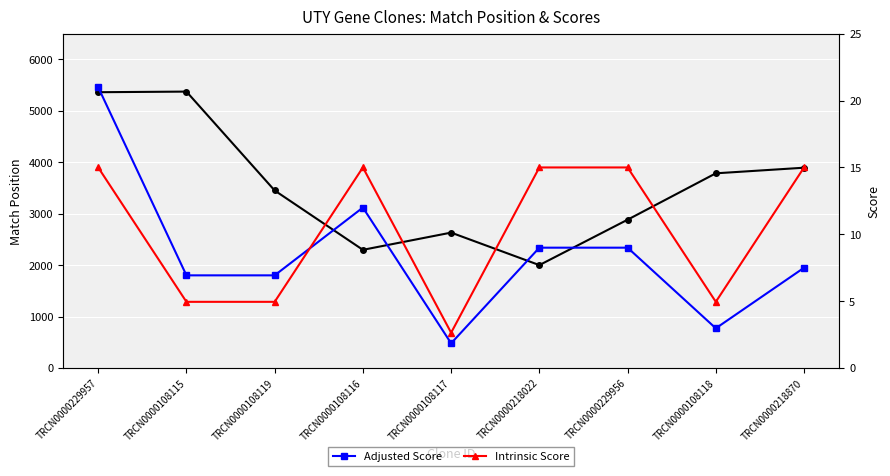

Which series has the largest range (max minus min)?

Match Position